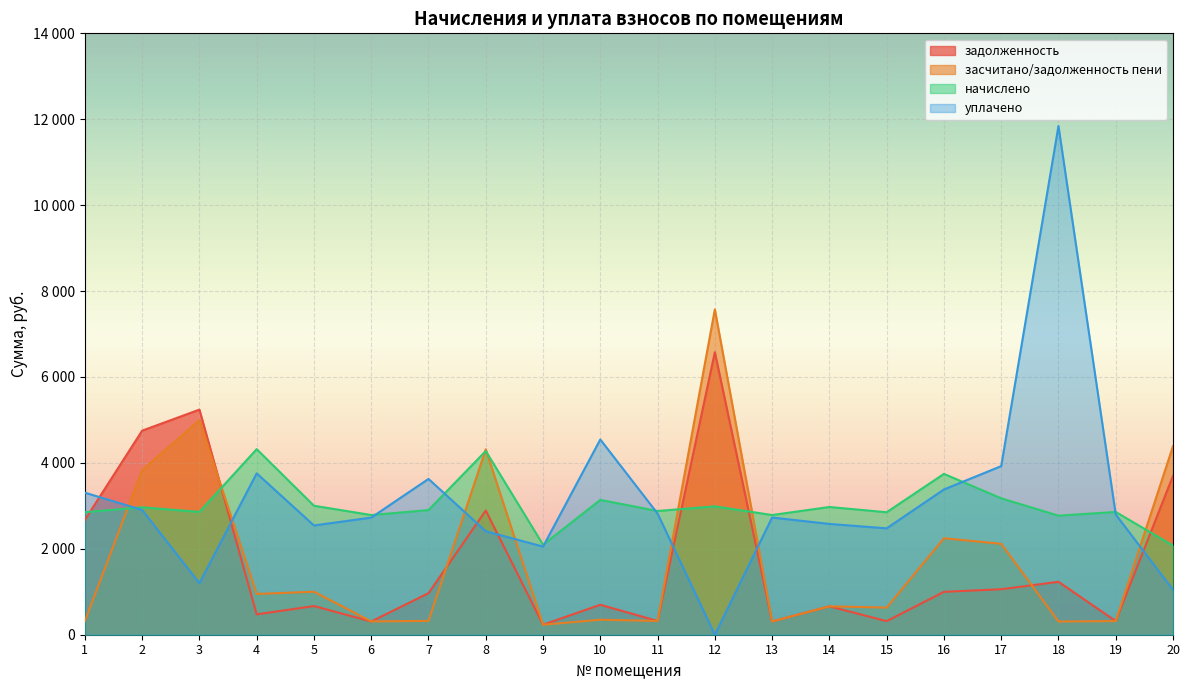

Count the number of categories in the chart.

20